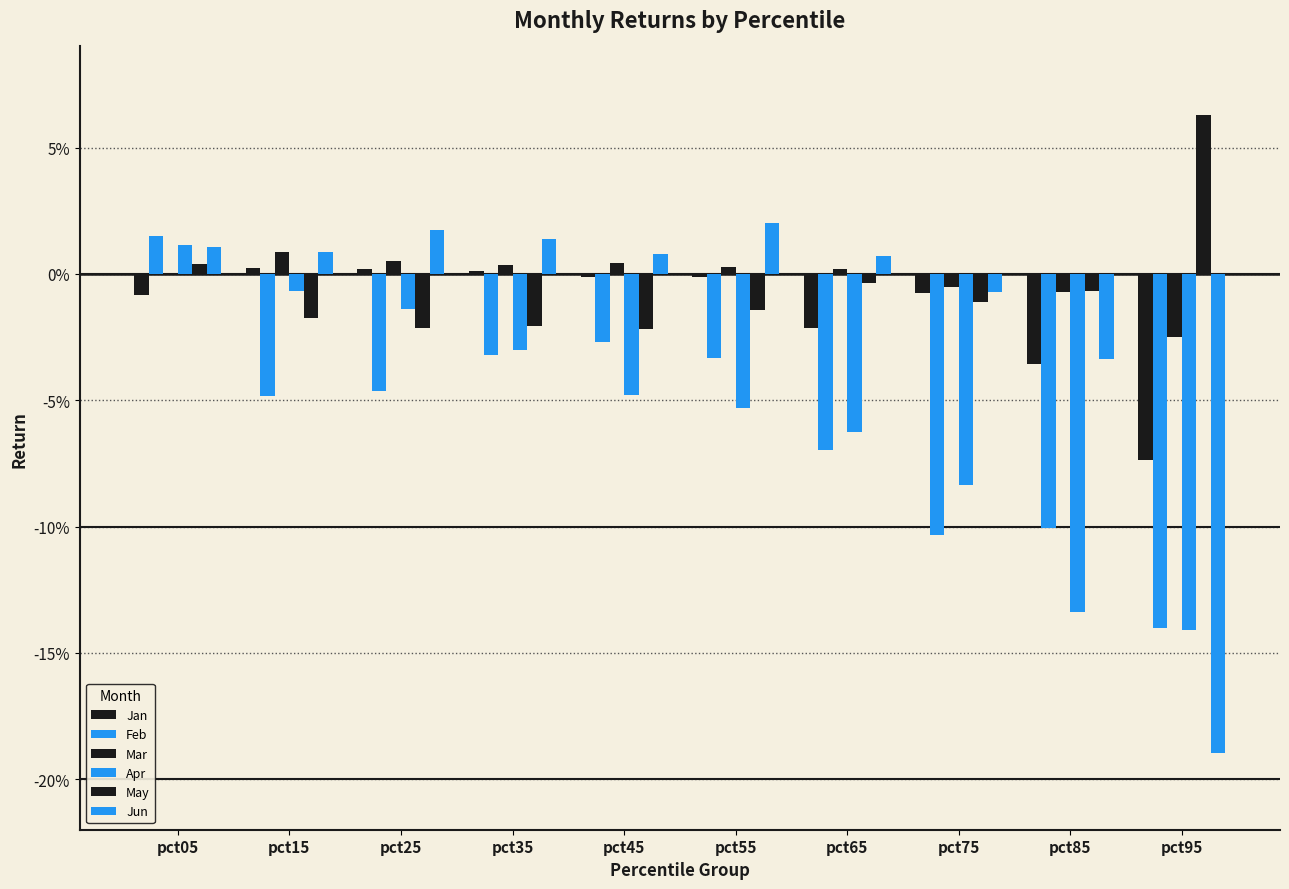

At how many categories does at least one series exceed 0?

8